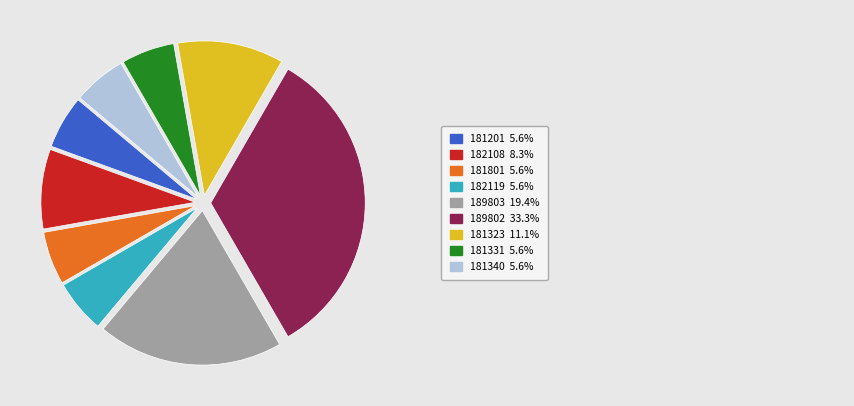

Does any single category account for the majority?

No